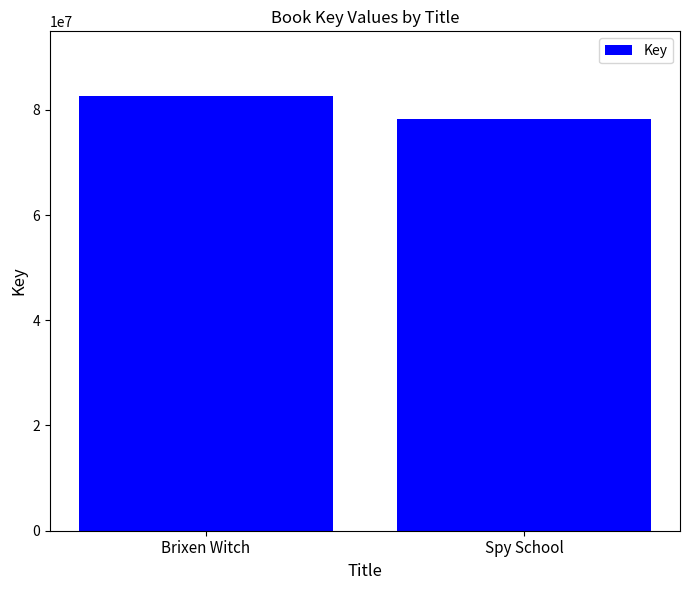

Reading left to right, what are all the values shown in this chart?

Brixen Witch=82530469	Spy School=78199619